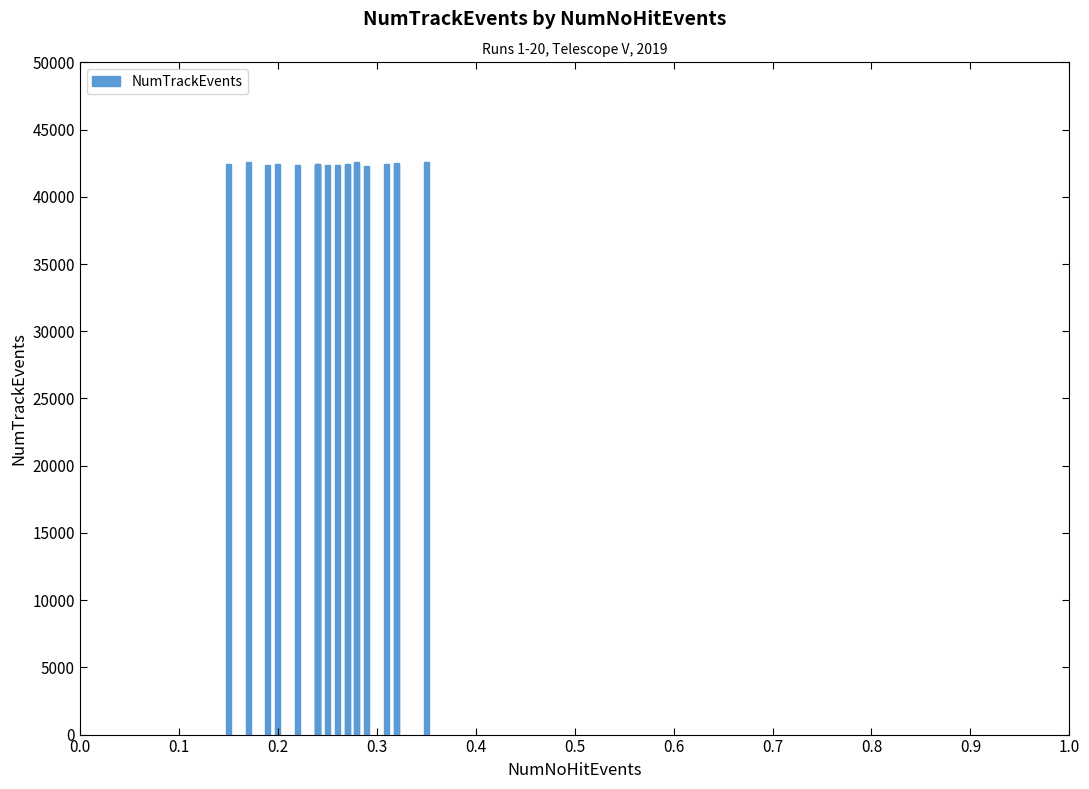

Count the number of categories in the chart.

20